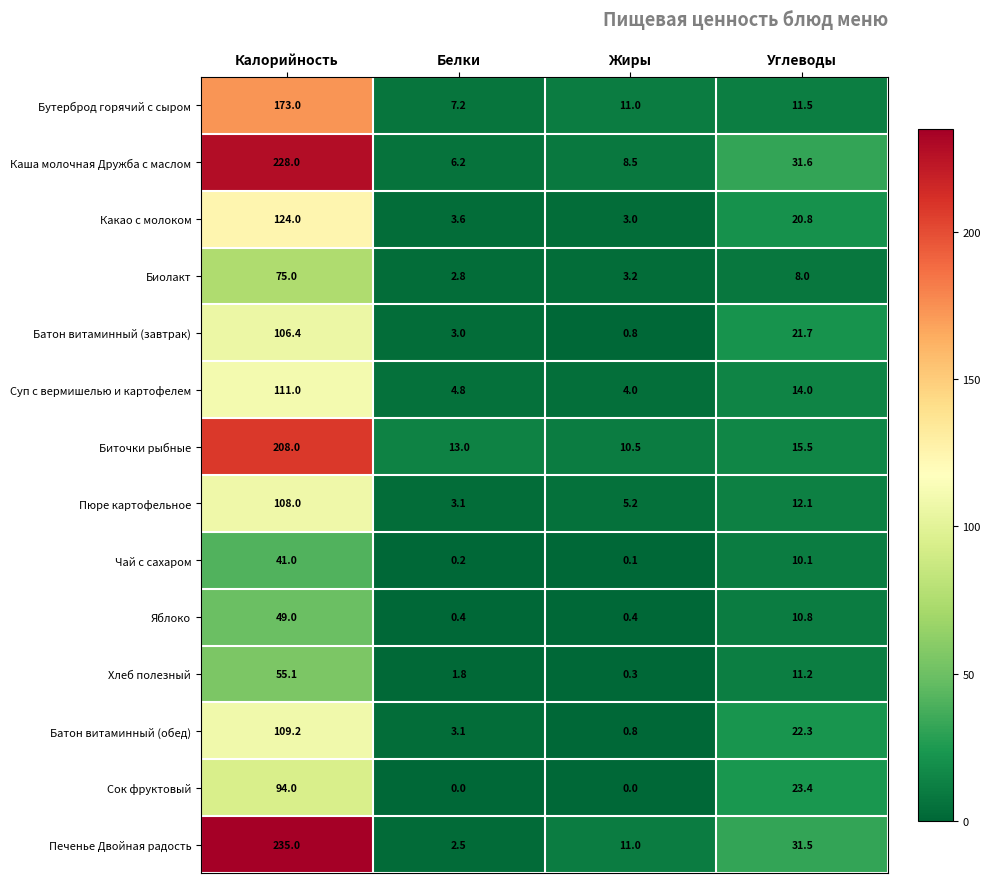

True or false: Сок фруктовый has a value of 0.0 at Жиры.

True